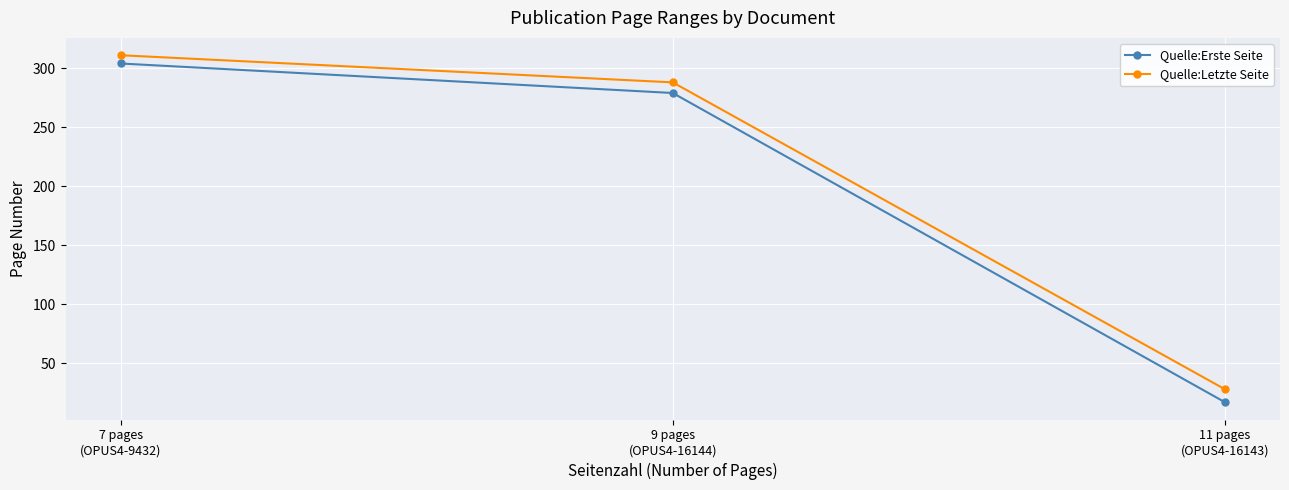

Which series has the largest range (max minus min)?

Quelle:Erste Seite